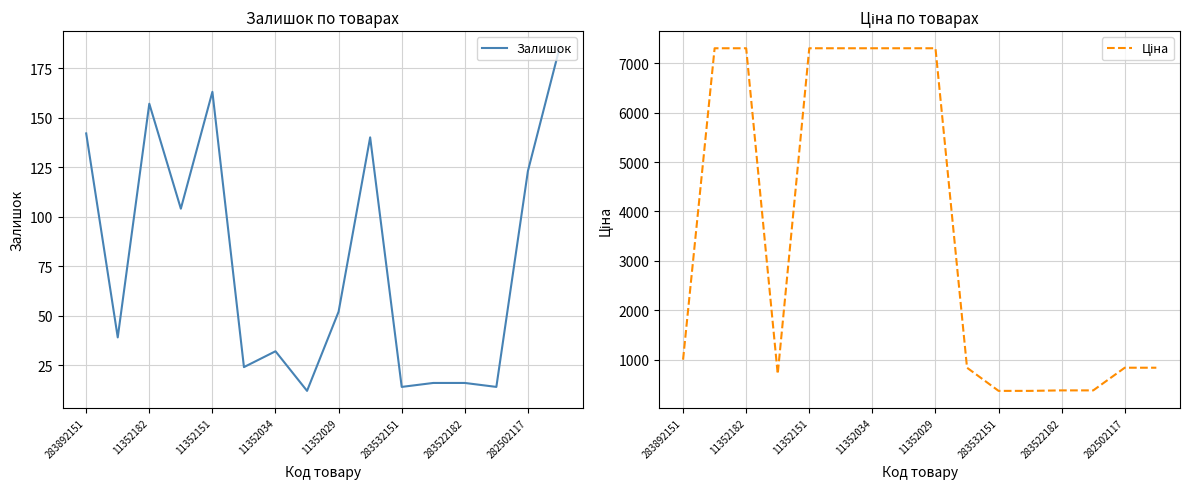

True or false: Ціна and Залишок intersect in this chart.

False